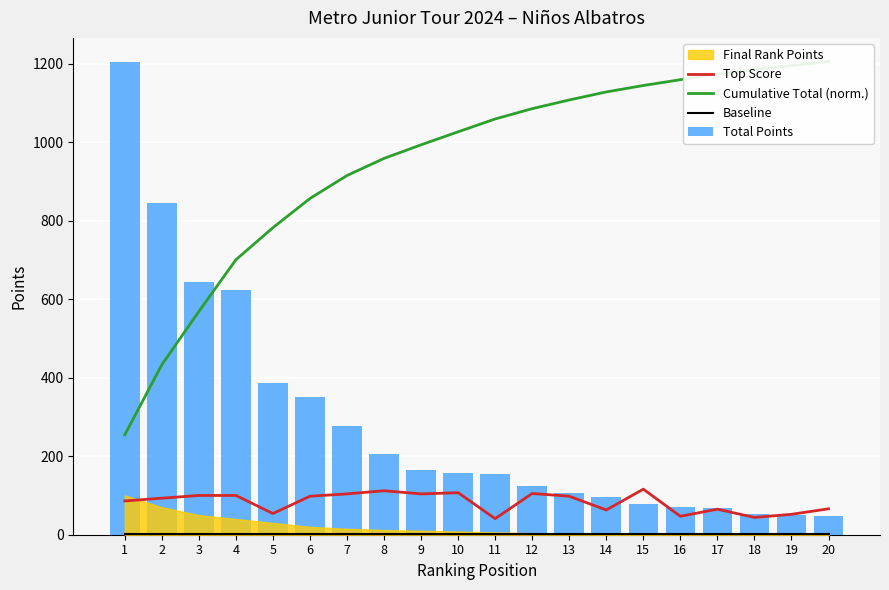

What is the greatest value displayed?

1205.0